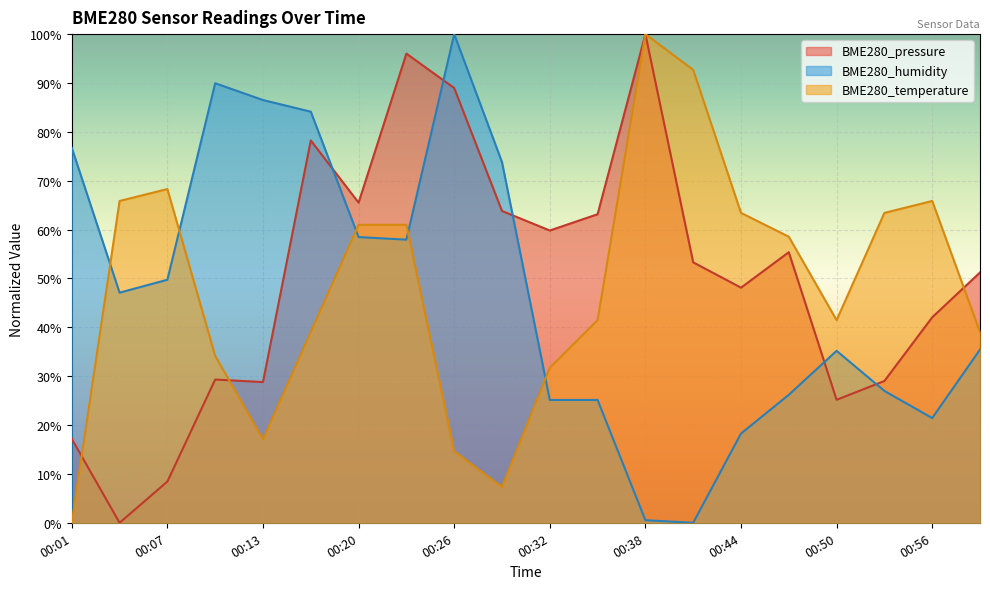

What is the maximum value shown in the chart?

100.0